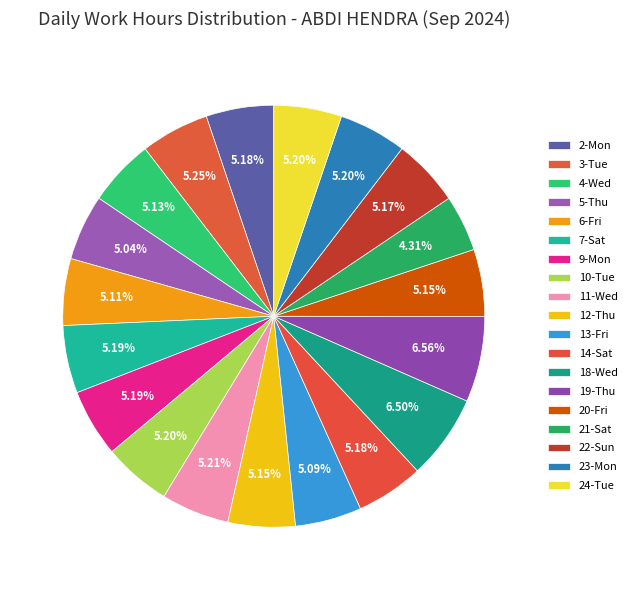

What percentage is the 24-Tue slice, to the nearest percent?

5%